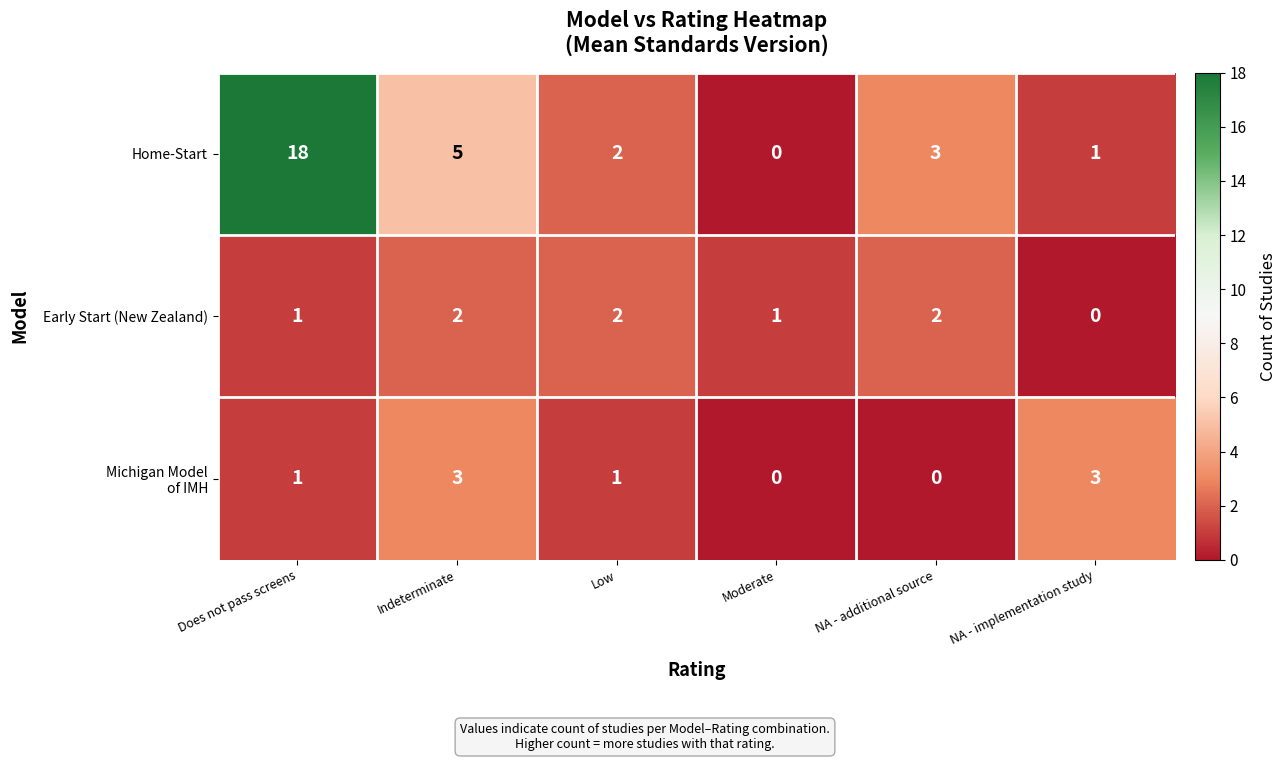

Rank the categories by Home-Start value from highest to lowest.

Does not pass screens, Indeterminate, NA - additional source, Low, NA - implementation study, Moderate